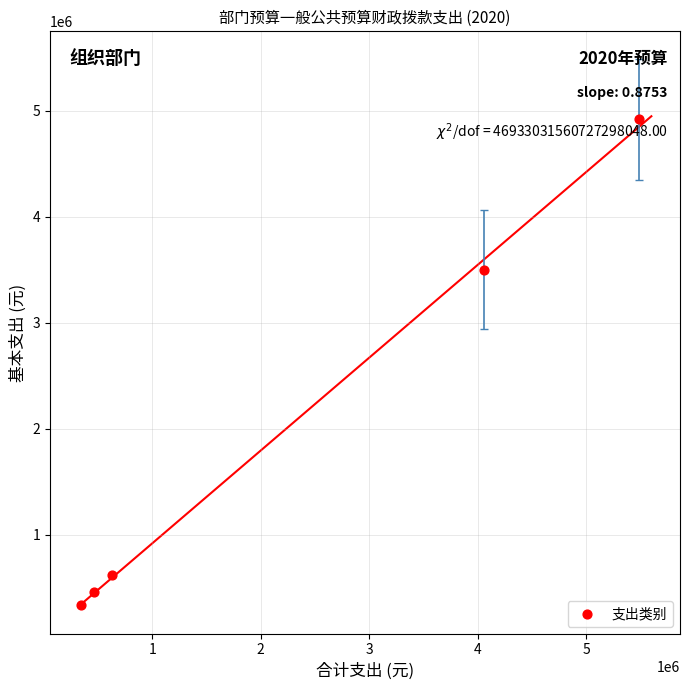

What is the average Y value?

1969185.8